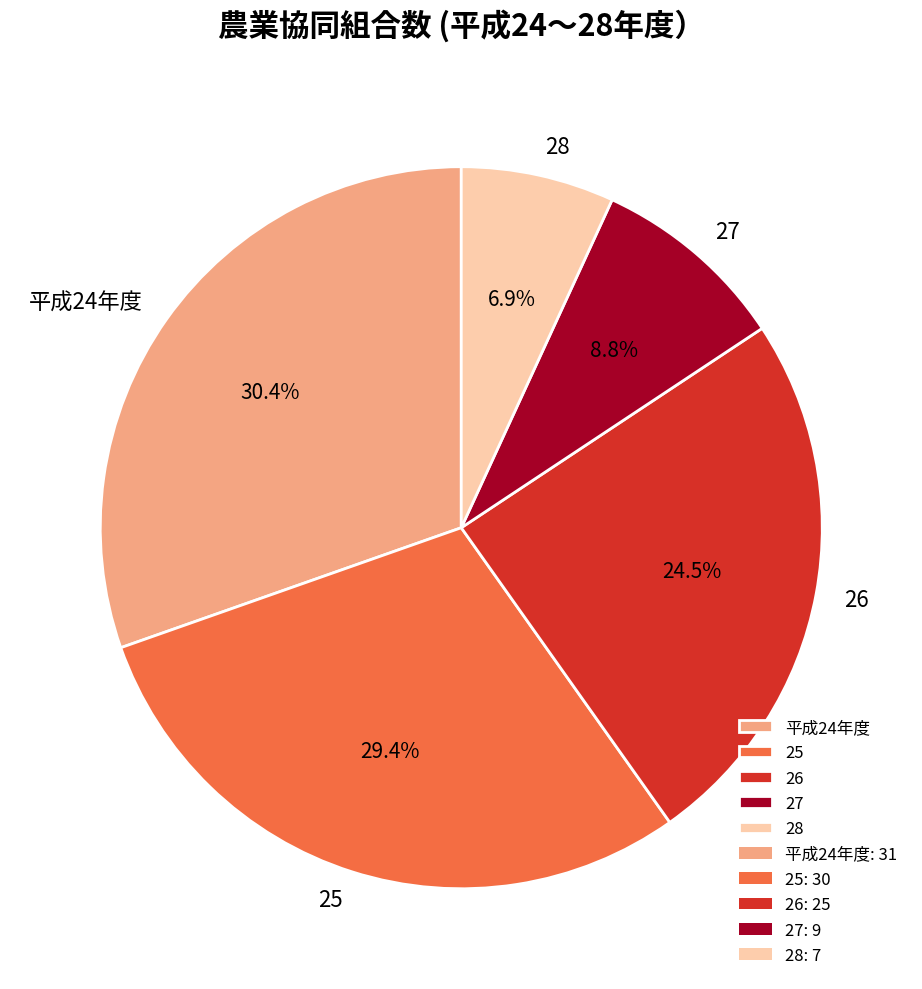

To the nearest percent, what portion does 平成24年度 represent?

30%